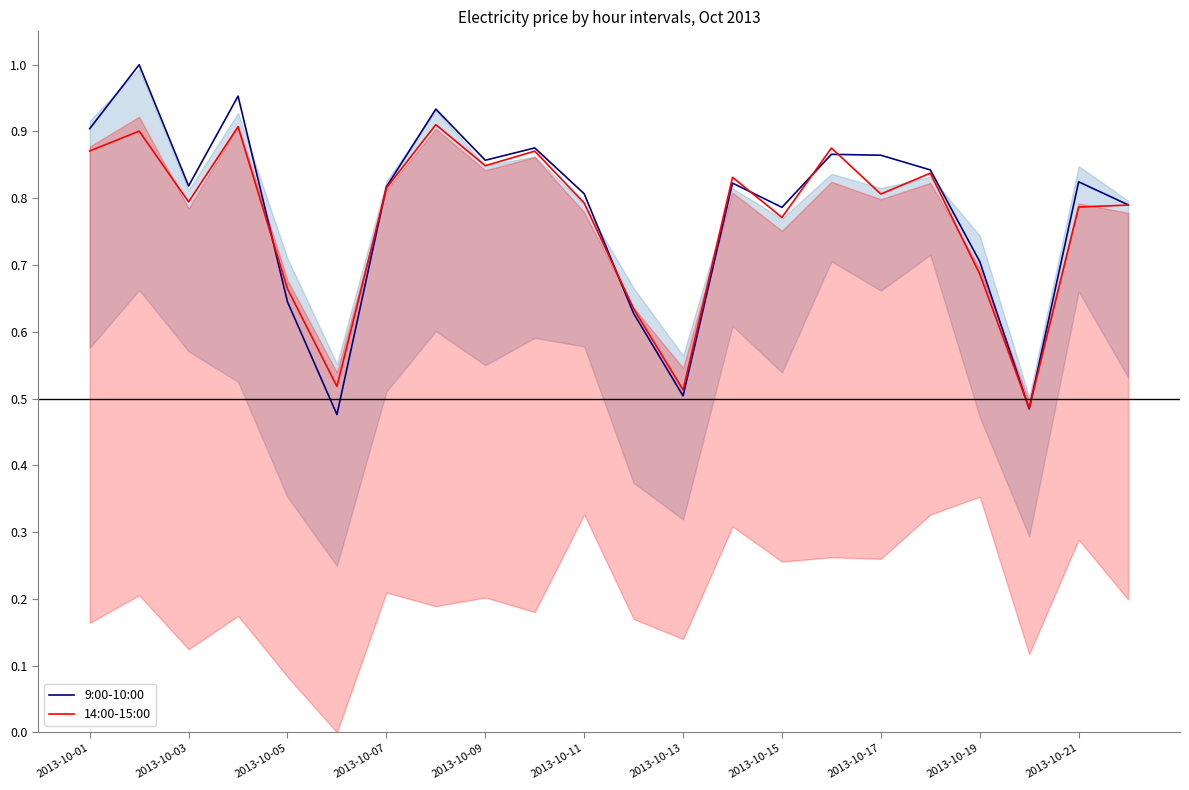

Is it true that 9:00-10:00 equals 1.2 at 2013-10-21?

False